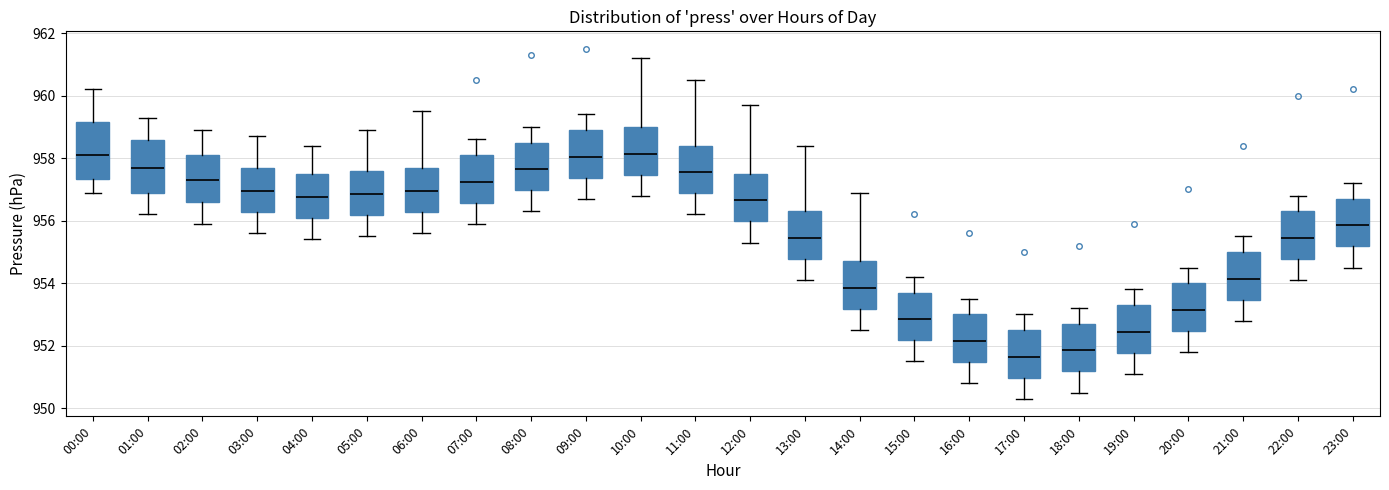

Reading left to right, read every box against the y-axis: the position of its median line, the range the box covers, and the ends of its whiskers. The values are not printed on the chart, so give them approximately, as read against the axis.

00:00: median 958.2, box 957.4 to 959.2, whiskers 957.0 to 960.2
01:00: median 957.8, box 957.0 to 958.6, whiskers 956.2 to 959.4
02:00: median 957.4, box 956.6 to 958.2, whiskers 956.0 to 959.0
03:00: median 957.0, box 956.2 to 957.8, whiskers 955.6 to 958.8
04:00: median 956.8, box 956.0 to 957.6, whiskers 955.4 to 958.4
05:00: median 956.8, box 956.2 to 957.6, whiskers 955.6 to 959.0
06:00: median 957.0, box 956.2 to 957.8, whiskers 955.6 to 959.6
07:00: median 957.2, box 956.6 to 958.2, whiskers 956.0 to 958.6
08:00: median 957.6, box 957.0 to 958.6, whiskers 956.4 to 959.0
09:00: median 958.0, box 957.4 to 959.0, whiskers 956.8 to 959.4
10:00: median 958.2, box 957.4 to 959.0, whiskers 956.8 to 961.2
11:00: median 957.6, box 956.8 to 958.4, whiskers 956.2 to 960.6
12:00: median 956.6, box 956.0 to 957.6, whiskers 955.4 to 959.8
13:00: median 955.4, box 954.8 to 956.4, whiskers 954.2 to 958.4
14:00: median 953.8, box 953.2 to 954.8, whiskers 952.6 to 957.0
15:00: median 952.8, box 952.2 to 953.8, whiskers 951.6 to 954.2
16:00: median 952.2, box 951.4 to 953.0, whiskers 950.8 to 953.6
17:00: median 951.6, box 951.0 to 952.6, whiskers 950.4 to 953.0
18:00: median 951.8, box 951.2 to 952.8, whiskers 950.6 to 953.2
19:00: median 952.4, box 951.8 to 953.4, whiskers 951.2 to 953.8
20:00: median 953.2, box 952.4 to 954.0, whiskers 951.8 to 954.6
21:00: median 954.2, box 953.4 to 955.0, whiskers 952.8 to 955.6
22:00: median 955.4, box 954.8 to 956.4, whiskers 954.2 to 956.8
23:00: median 955.8, box 955.2 to 956.8, whiskers 954.6 to 957.2